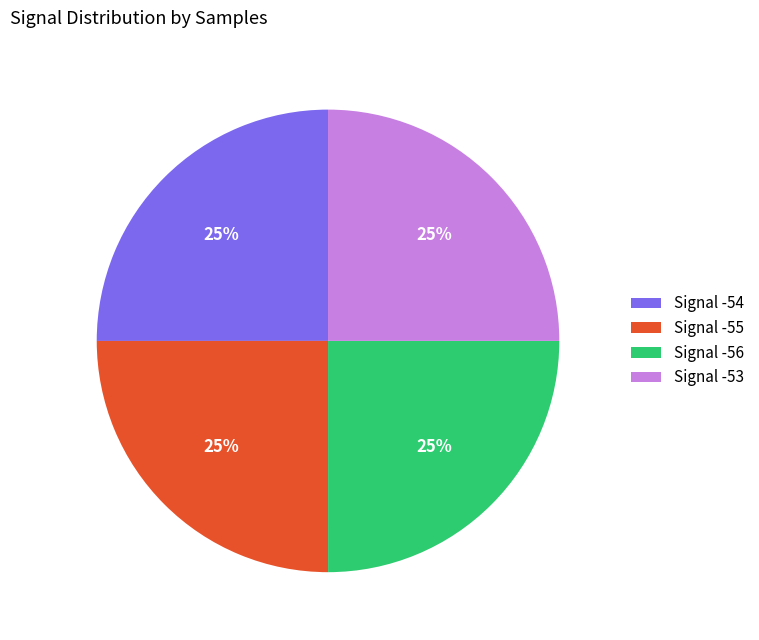

Is it true that Signal -56 is 25% of the pie?

True